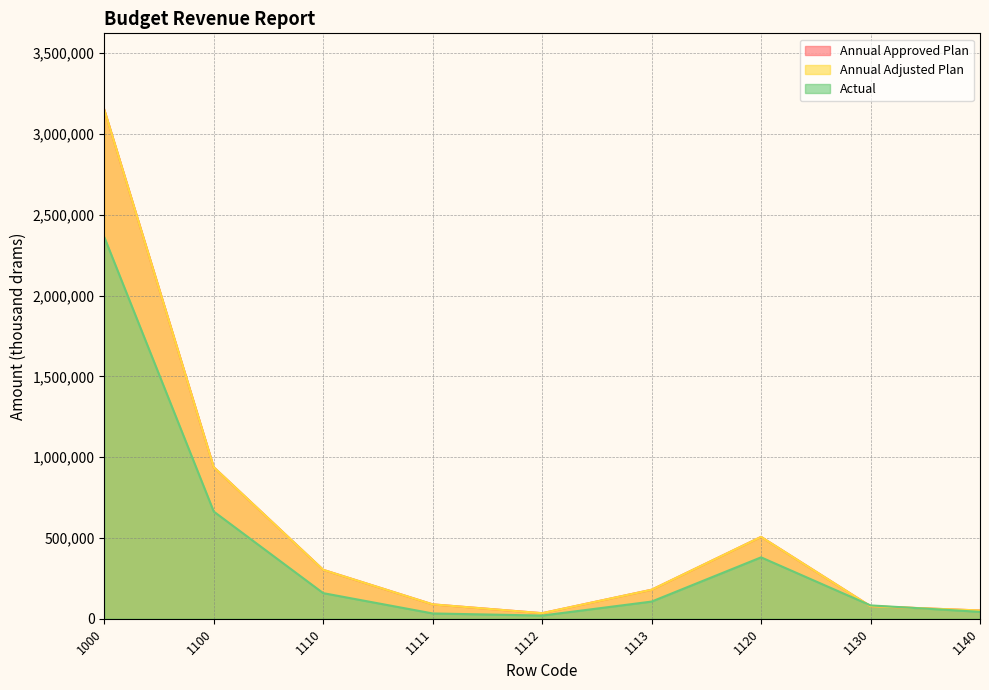

Does the chart have visible grid lines?

Yes